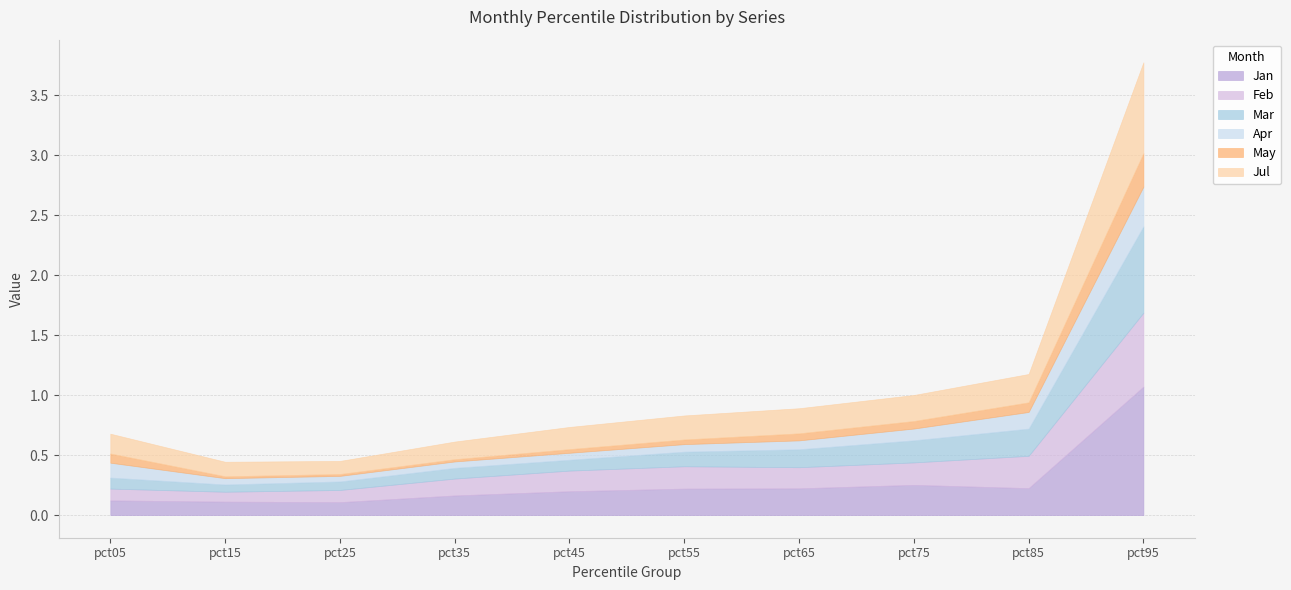

Where is the first local maximum for Feb?

pct55